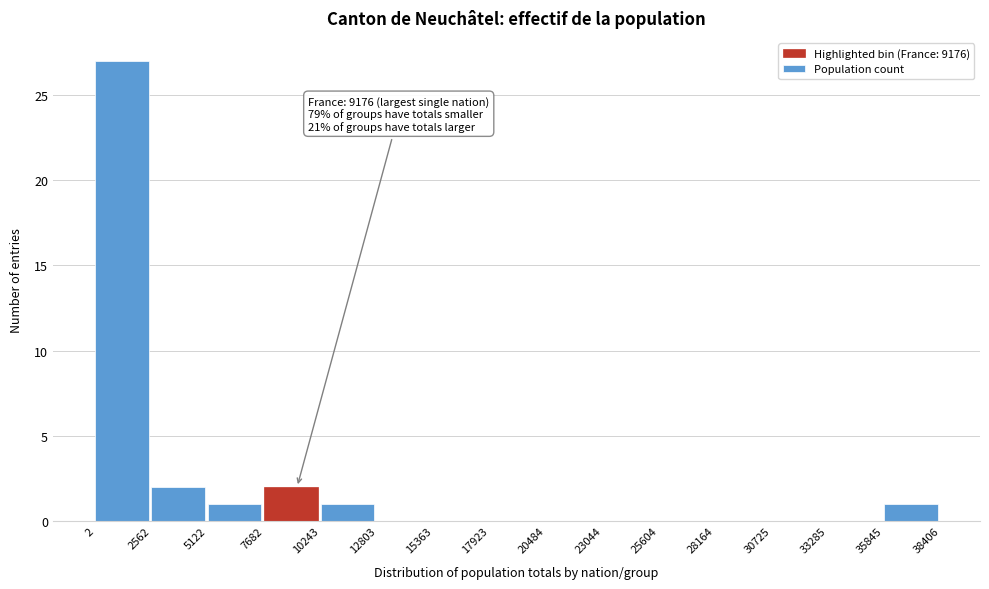

Over which range of the x-axis is the bar tallest?

2 to 2562